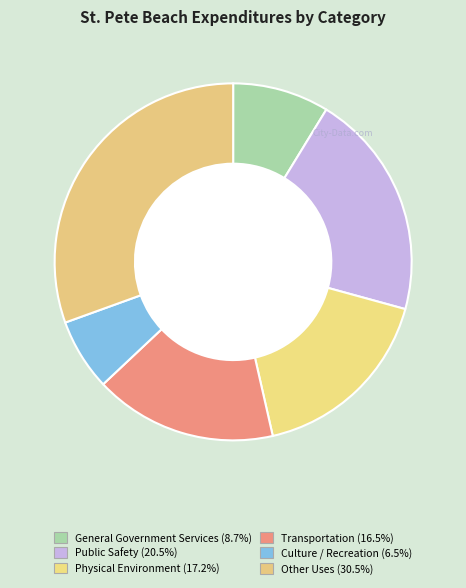

Rank the categories by value from highest to lowest.

Other Uses, Public Safety, Physical Environment, Transportation, General Government Services, Culture / Recreation